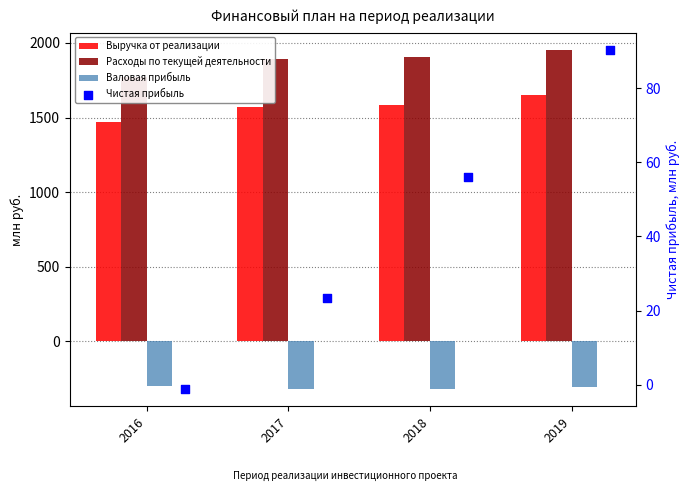

At which category is the sum across all series the highest?

2019